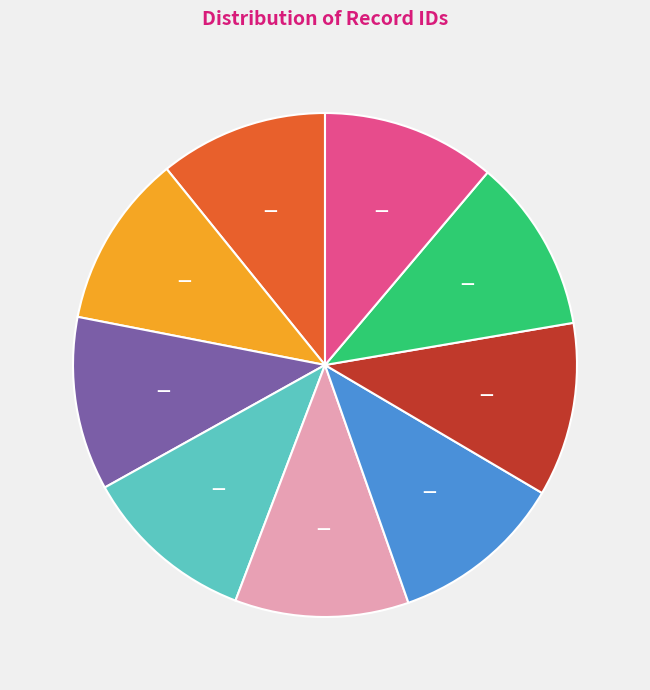

Is there a majority slice in this chart?

No